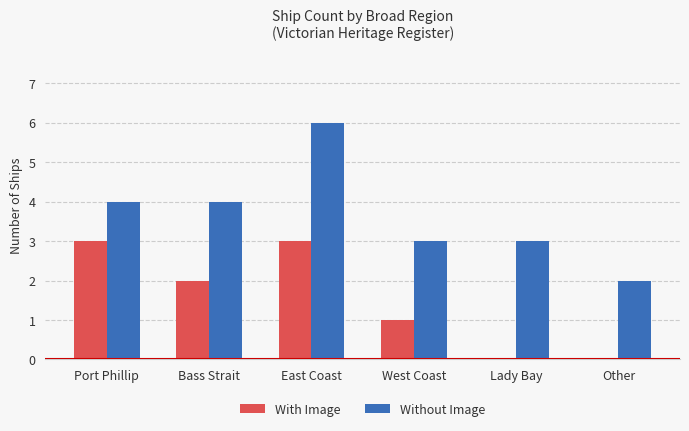

How many distinct data groups are displayed?

2